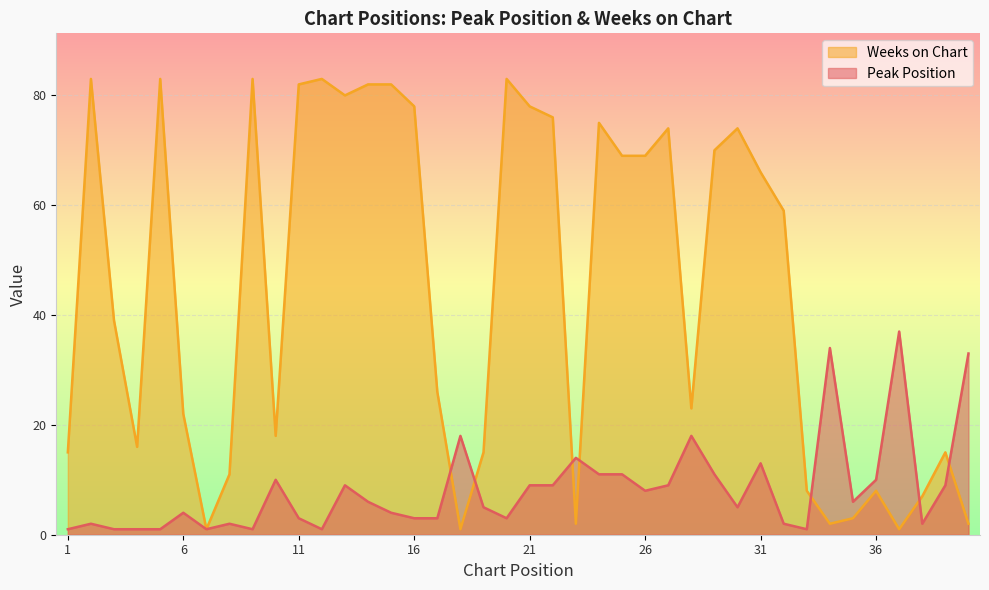

True or false: Peak Position and Weeks on Chart intersect in this chart.

True